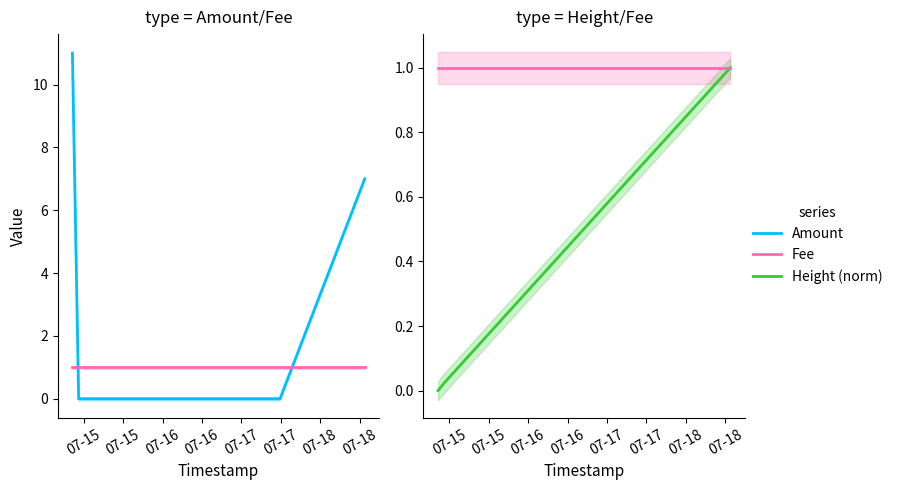

What is the difference between the maximum and minimum values in the Height (norm) series?

1.0